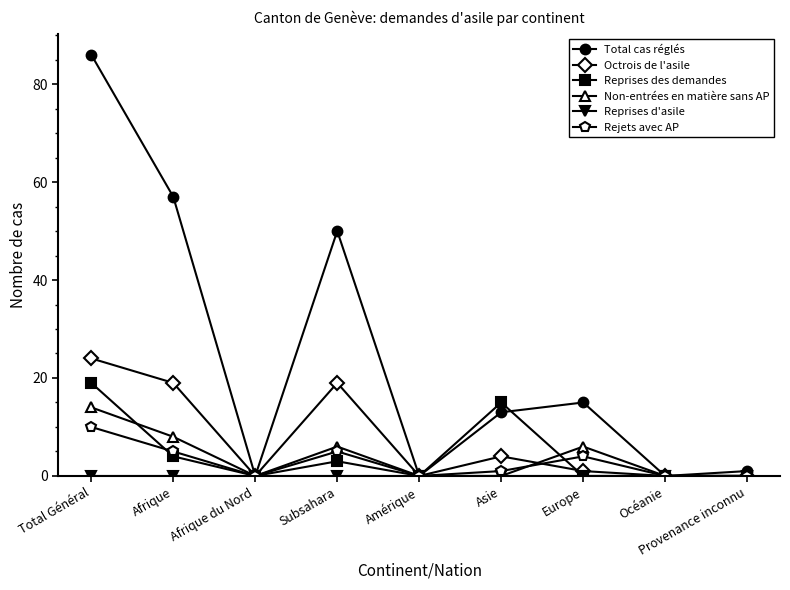

How many data points does each series have?

9